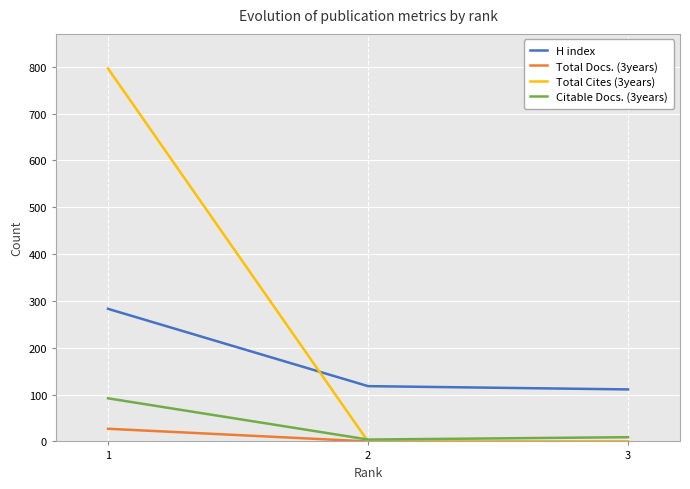

Which series has the widest spread of values?

Total Cites (3years)